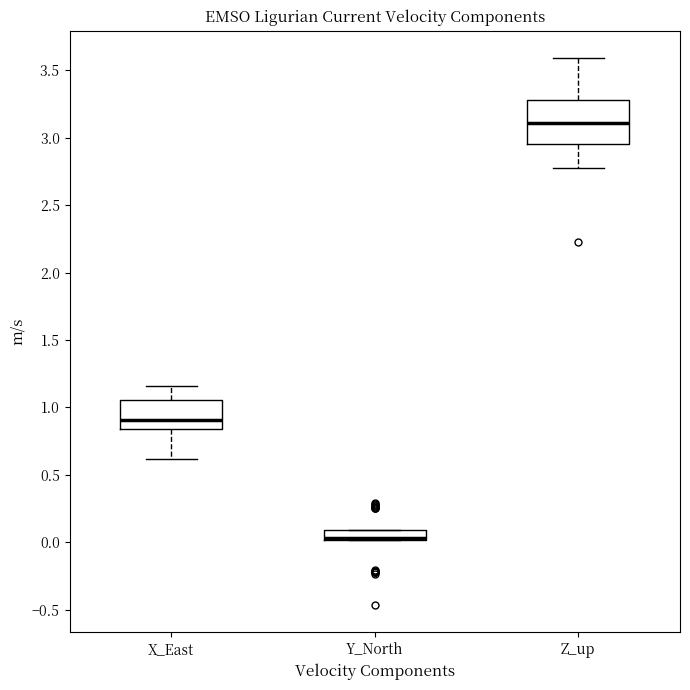

Reading left to right, transcribe this box plot: for each box, give where its median line is, the range the box spans, and where its two whiskers end, as read against the y-axis. The values are not printed on the chart, so give them approximately, as read against the axis.

X_East: median 0.90, box 0.85 to 1.05, whiskers 0.60 to 1.15
Y_North: median 0.05, box 0.00 to 0.10, whiskers 0.00 to 0.10
Z_up: median 3.10, box 2.95 to 3.30, whiskers 2.75 to 3.60